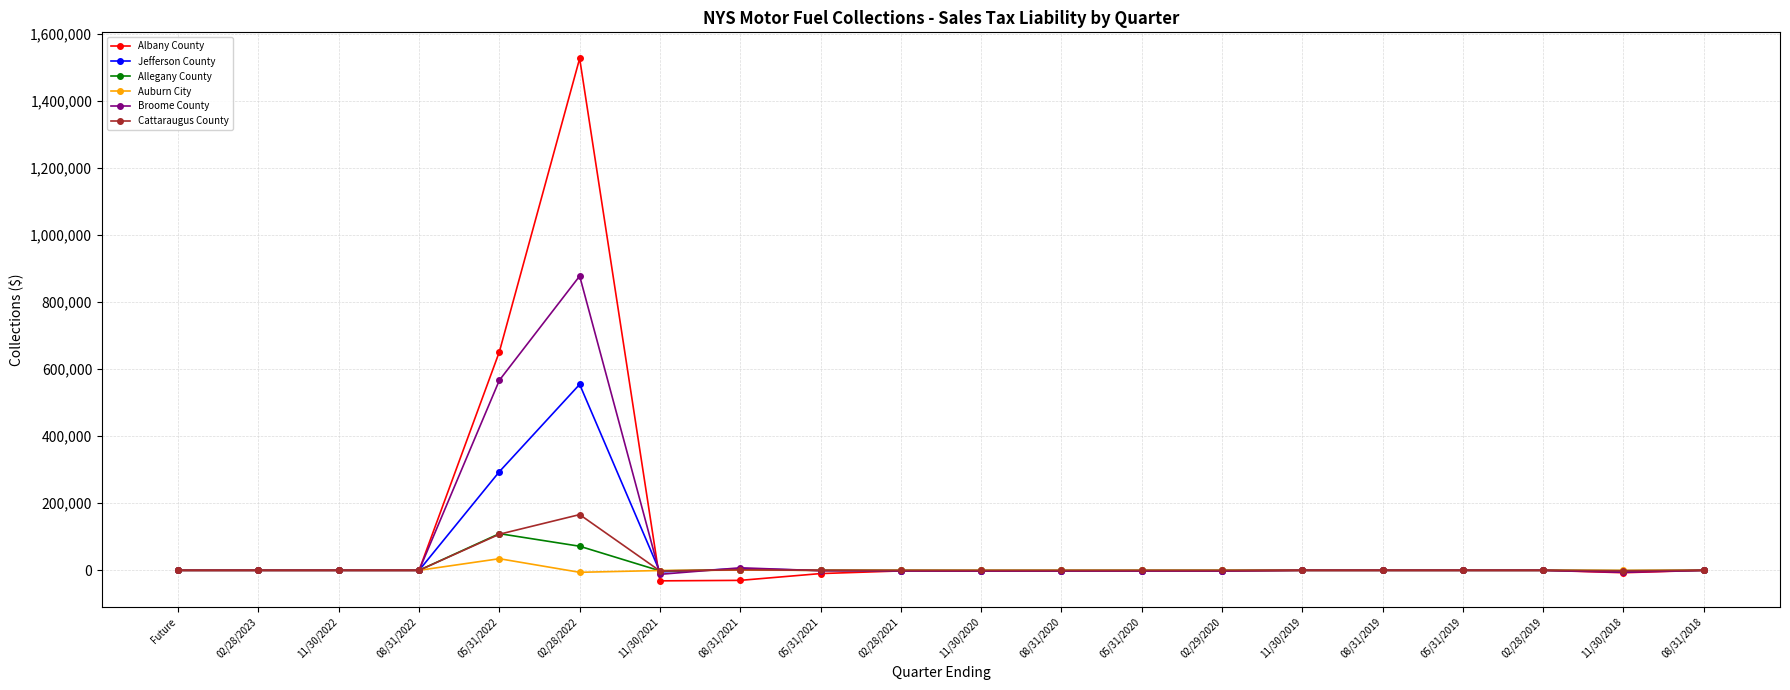

How many data points does each series have?

20